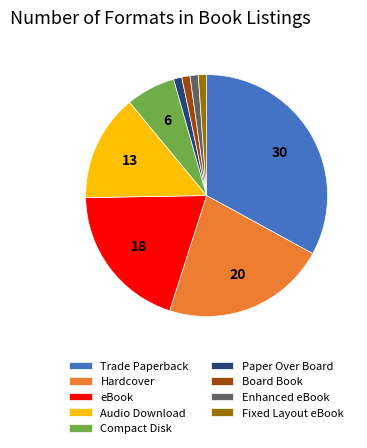

Which category has the biggest portion of the pie?

Trade Paperback